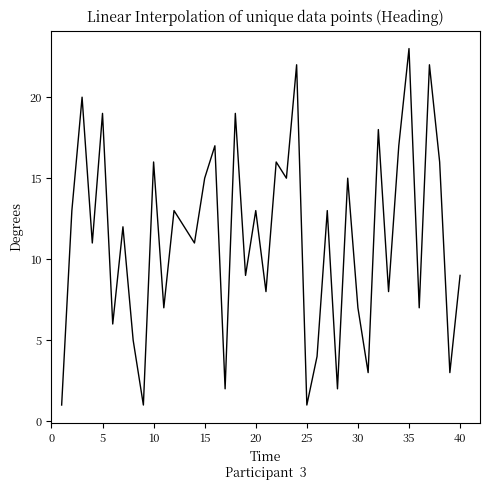

What is the greatest value displayed?

23